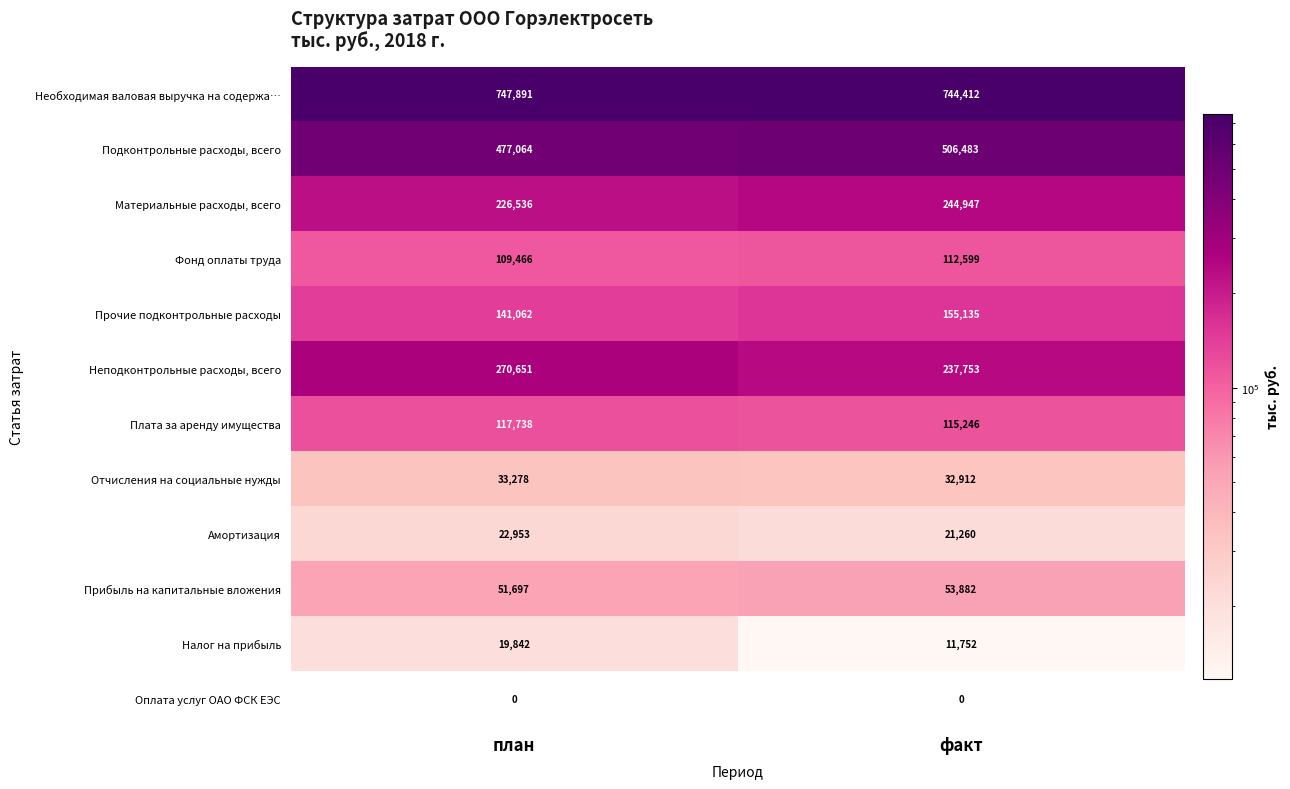

Is it true that Материальные расходы, всего equals 244947 at факт?

True